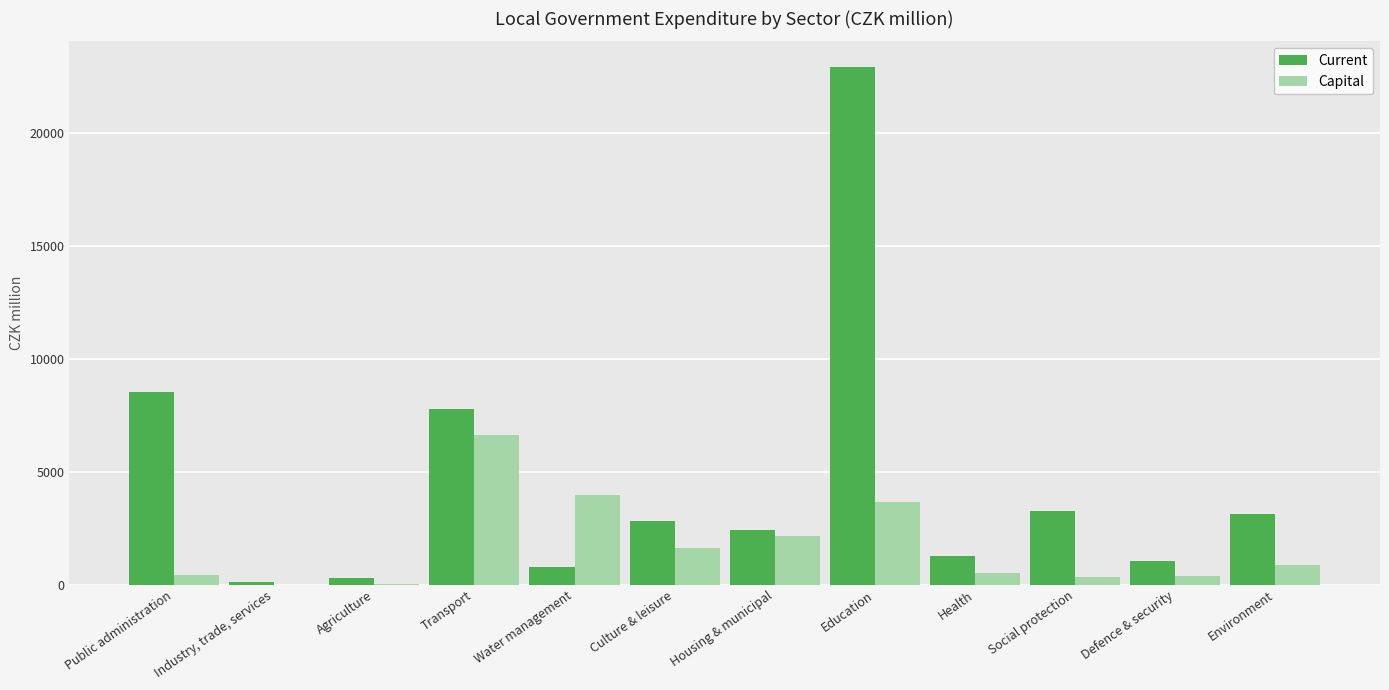

Which label corresponds to the largest value in the chart?

Education